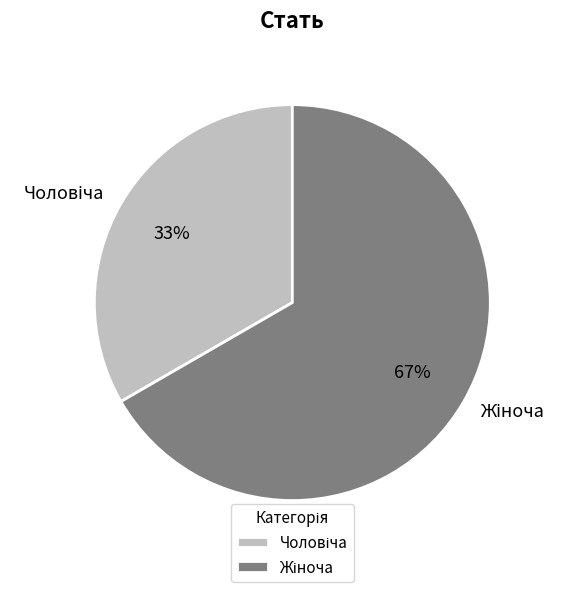

Is there a majority slice in this chart?

Yes